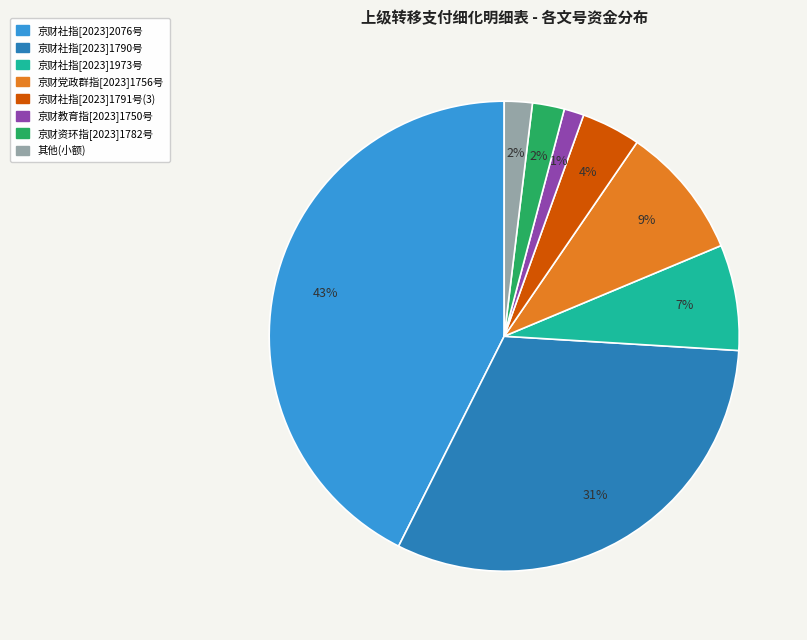

Is there any slice that represents more than half of the pie?

No